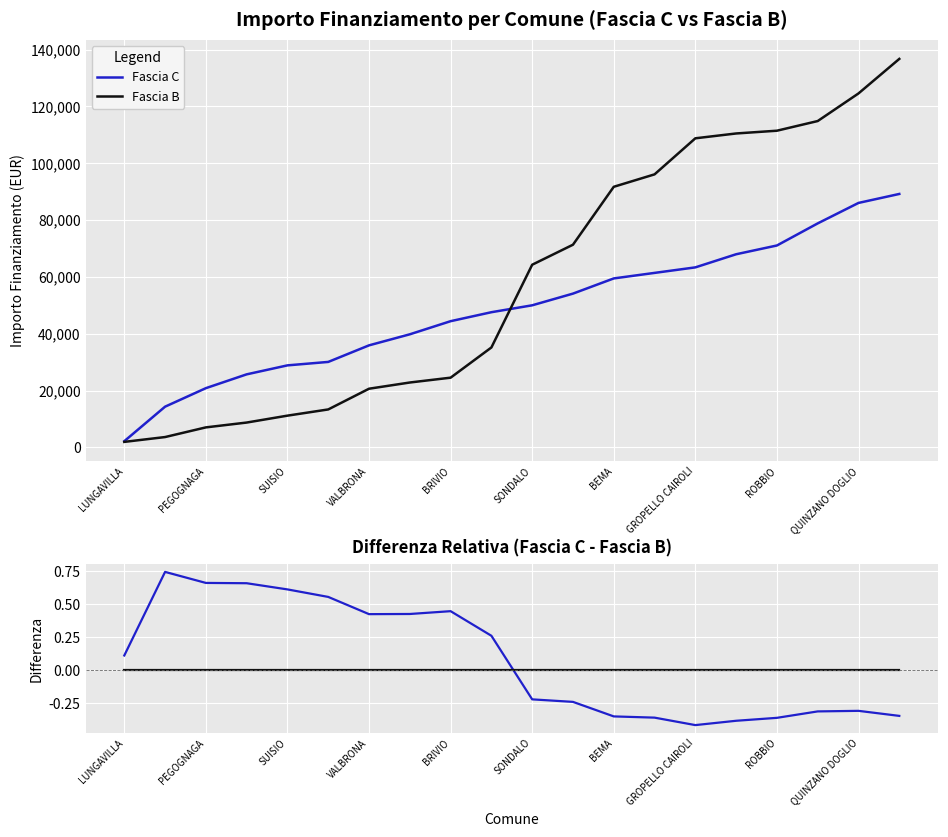

How many data points does each series have?

20